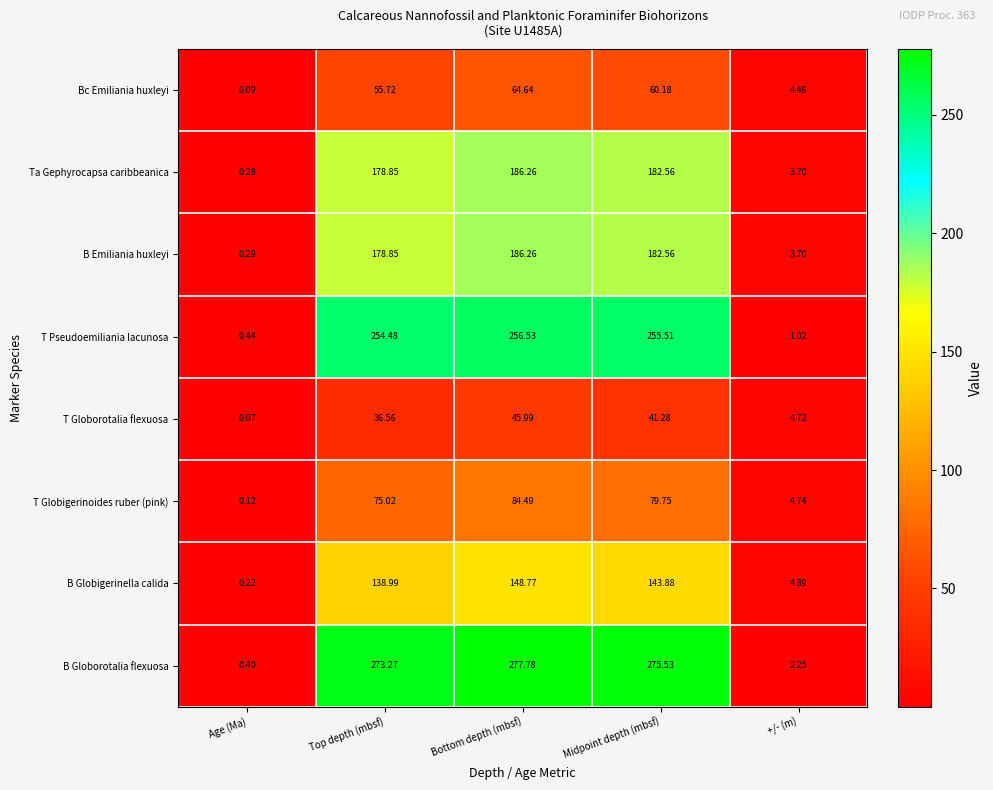

List the labels in order of T Pseudoemiliania lacunosa value, smallest first.

Age (Ma), +/- (m), Top depth (mbsf), Midpoint depth (mbsf), Bottom depth (mbsf)